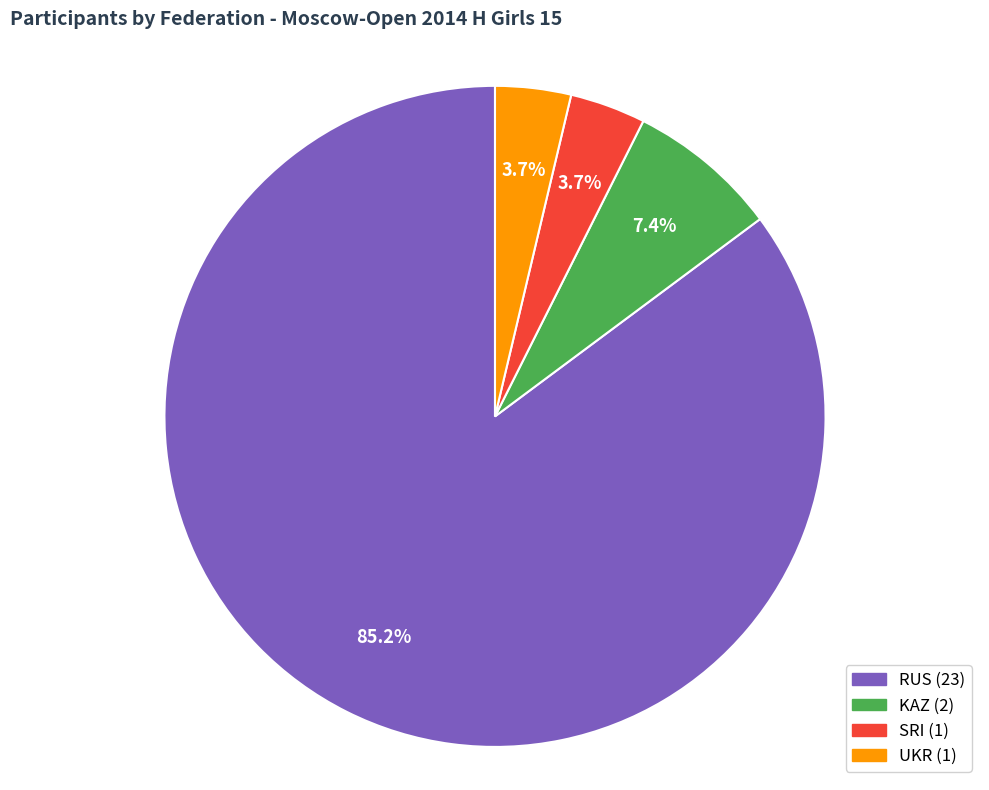

Which slice is the largest?

RUS